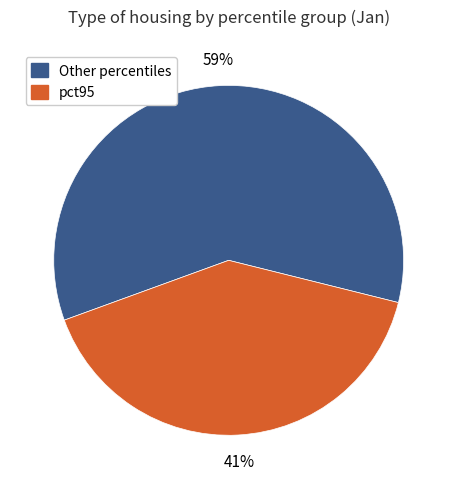

To the nearest percent, what is the average slice percentage?

50%